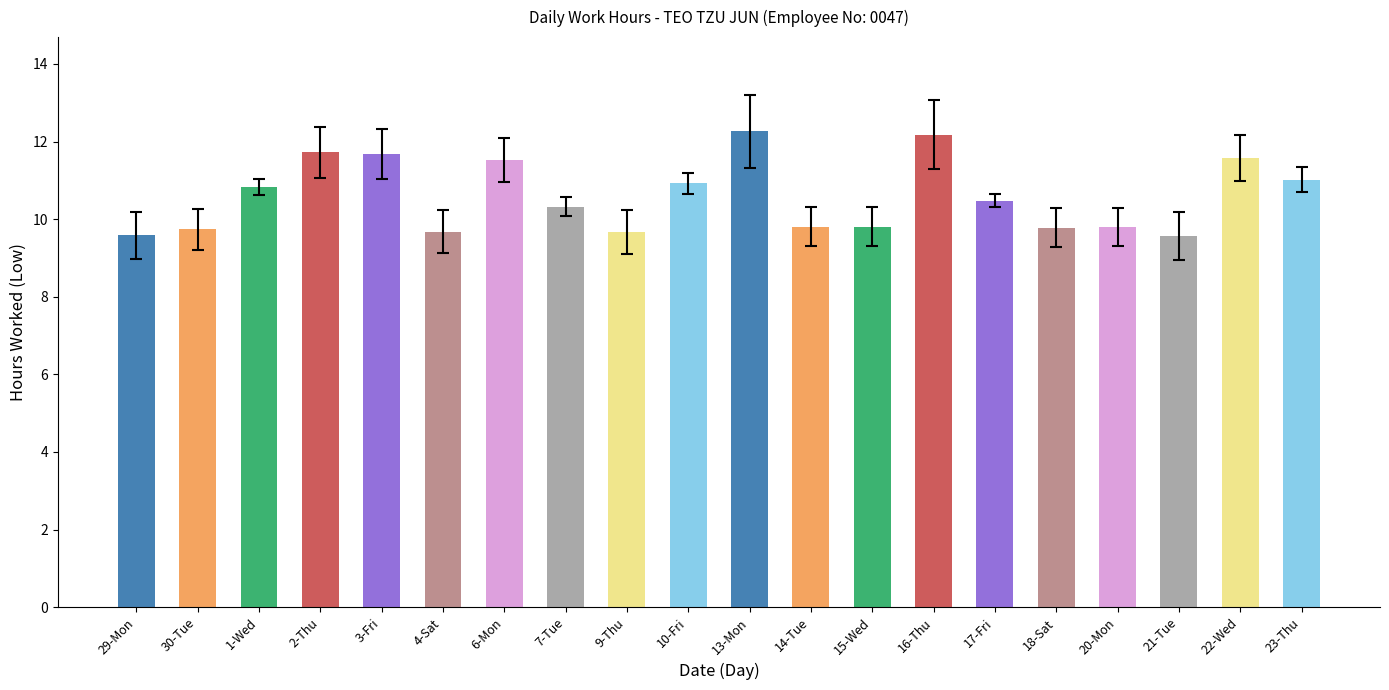

What position from the right is 30-Tue?

19